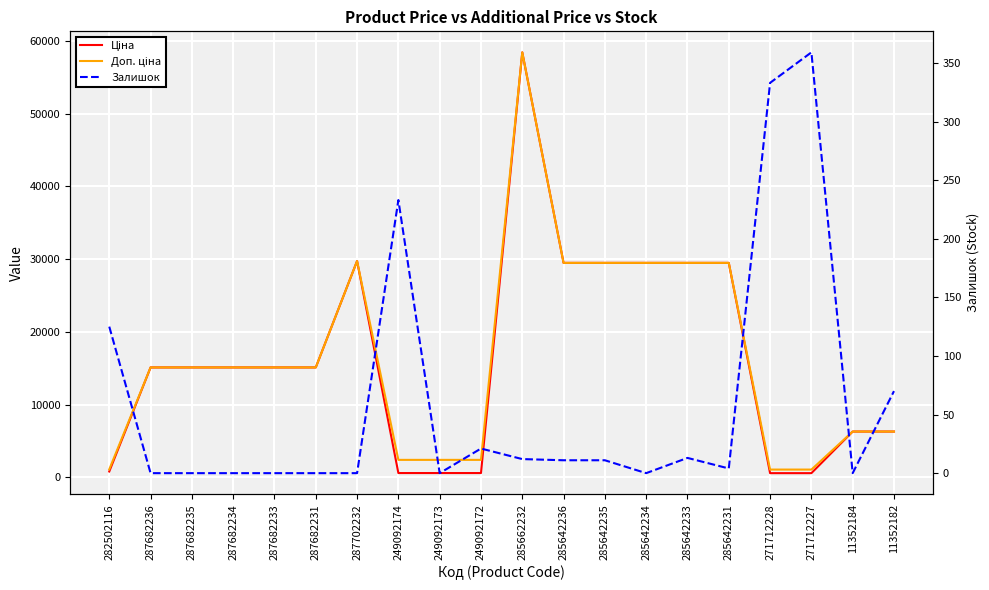

True or false: Доп. ціна and Ціна cross at least once.

False